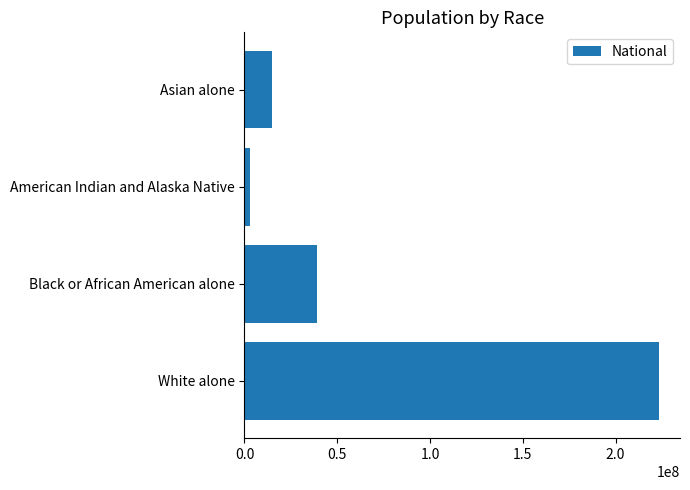

Reading bottom to top, what are all the values shown in this chart?

White alone=223553265	Black or African American alone=38929319	American Indian and Alaska Native=2932248	Asian alone=14674252